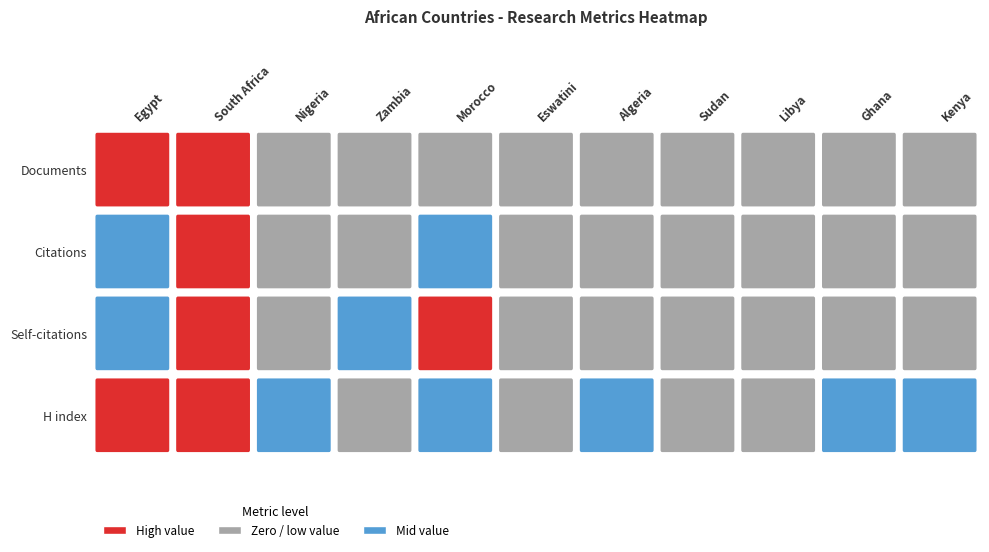

The value of H index at 7 is 8. True or false?

False